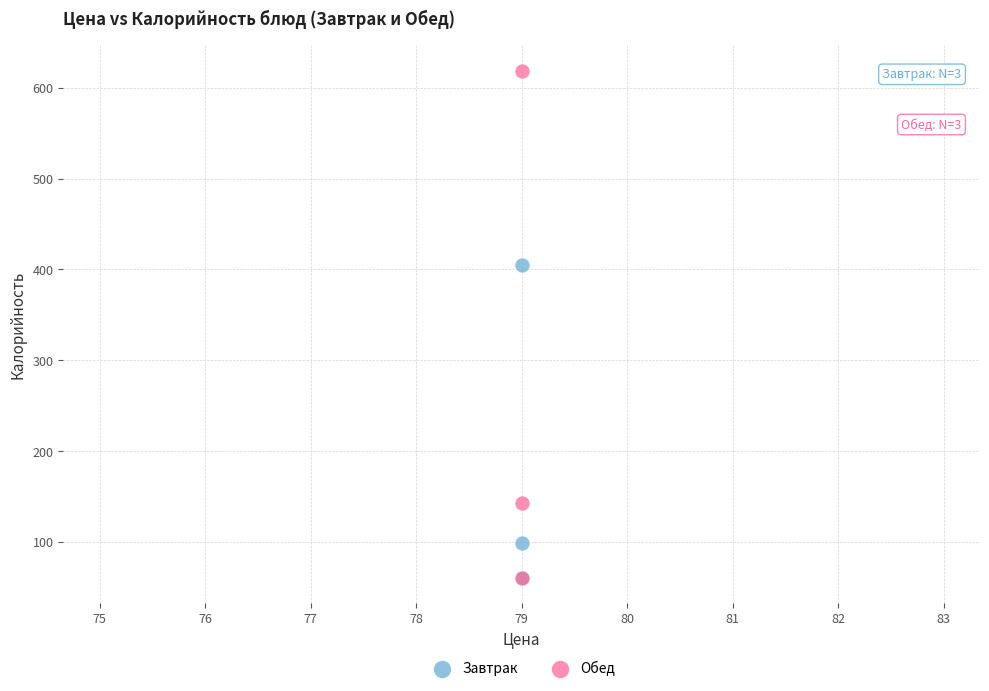

What are all the series names shown in the legend?

Завтрак, Обед